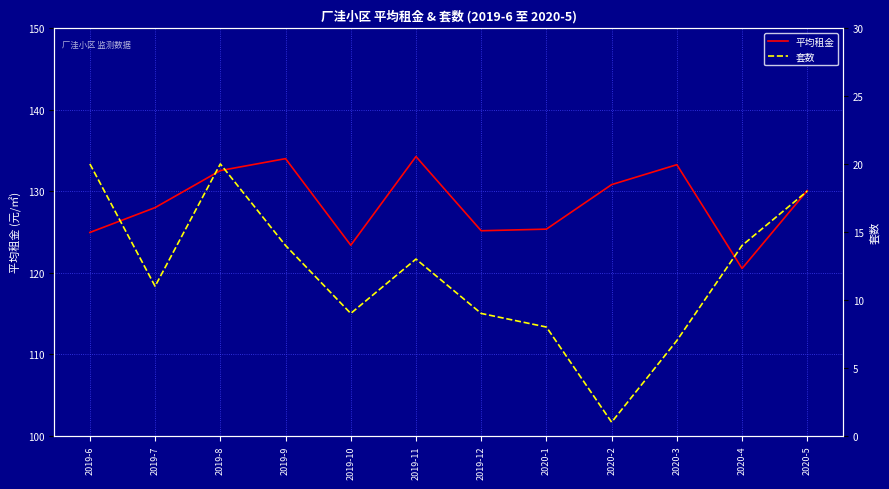

List the series in order of their overall mean, lowest first.

套数, 平均租金